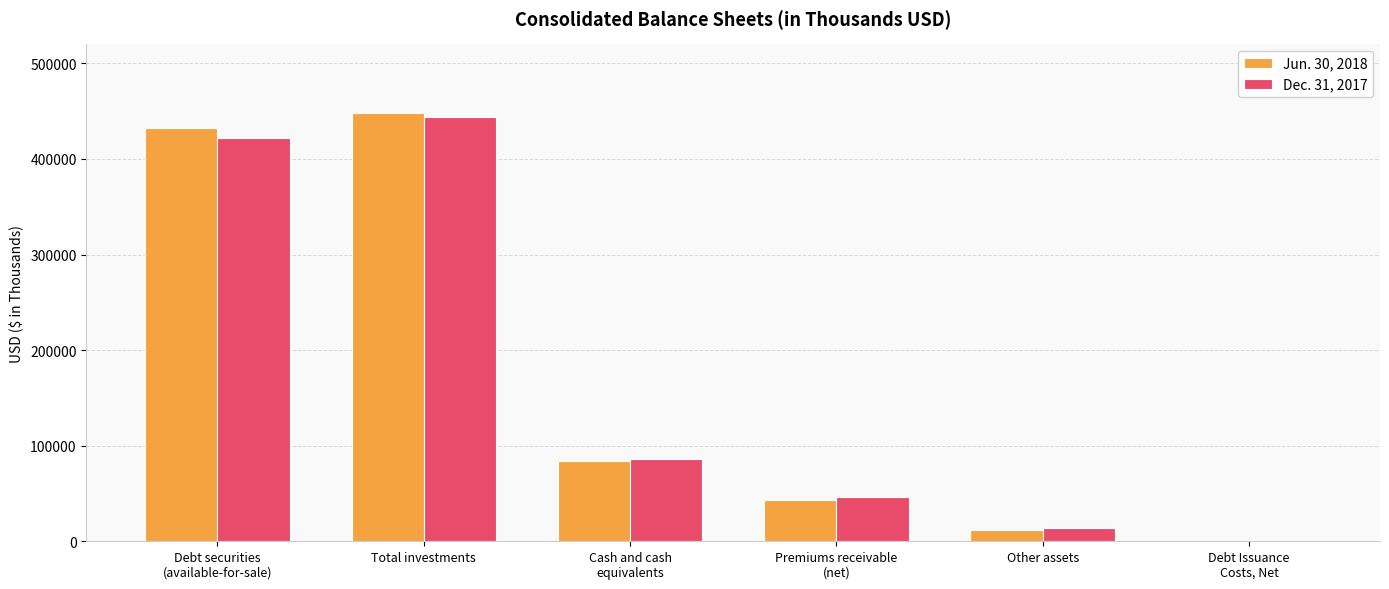

The value of Dec. 31, 2017 at Other assets is 13403. True or false?

True